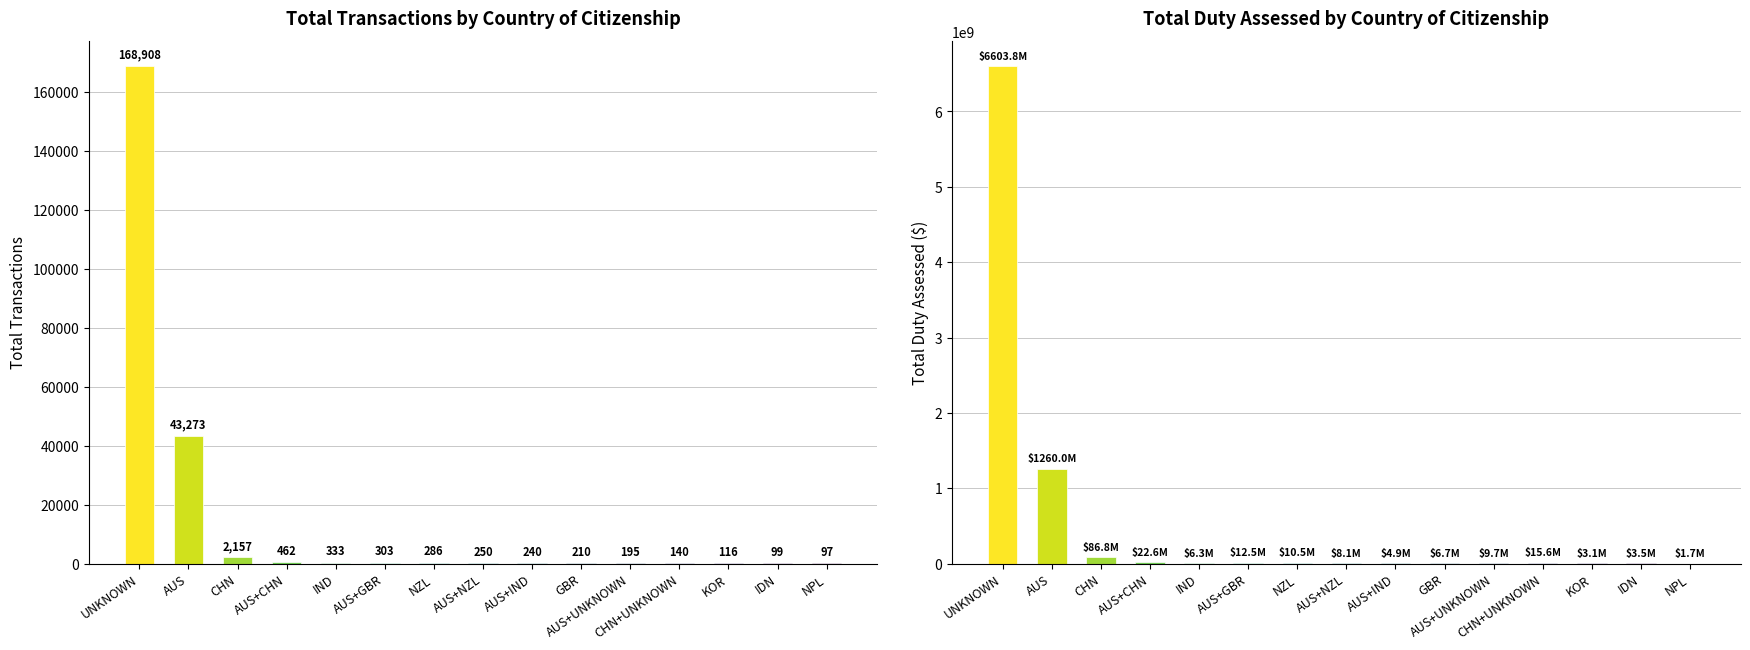

The value of Total Duty Assessed ($) at AUS+UNKNOWN is 9713721.8. True or false?

True